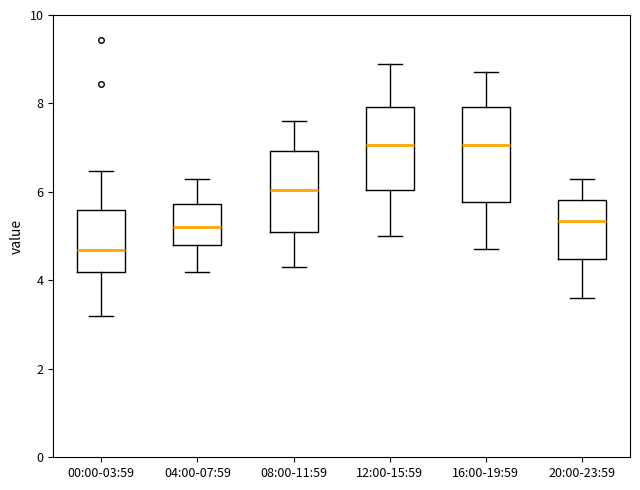

Reading left to right, transcribe this box plot: for each box, give where its median line is, the range the box spans, and where its two whiskers end, as read against the y-axis. The values are not printed on the chart, so give them approximately, as read against the axis.

00:00-03:59: median 4.6, box 4.2 to 5.6, whiskers 3.2 to 6.4
04:00-07:59: median 5.2, box 4.8 to 5.8, whiskers 4.2 to 6.4
08:00-11:59: median 6.0, box 5.2 to 7.0, whiskers 4.4 to 7.6
12:00-15:59: median 7.0, box 6.0 to 8.0, whiskers 5.0 to 9.0
16:00-19:59: median 7.0, box 5.8 to 8.0, whiskers 4.8 to 8.8
20:00-23:59: median 5.4, box 4.4 to 5.8, whiskers 3.6 to 6.4